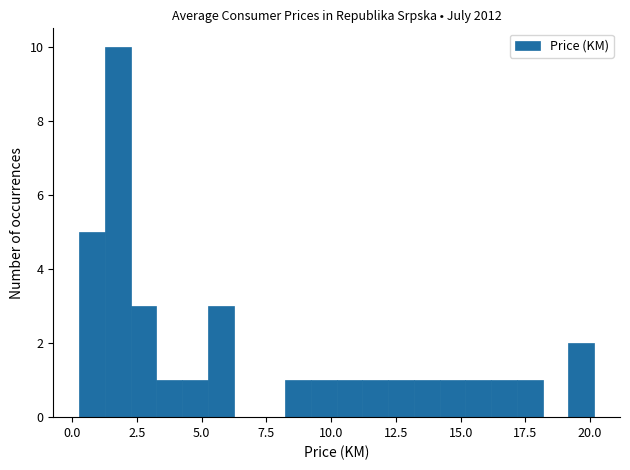

Around what value on the x-axis is the tallest bar? Give the approximate position of its centre, as read against the axis.

2.0